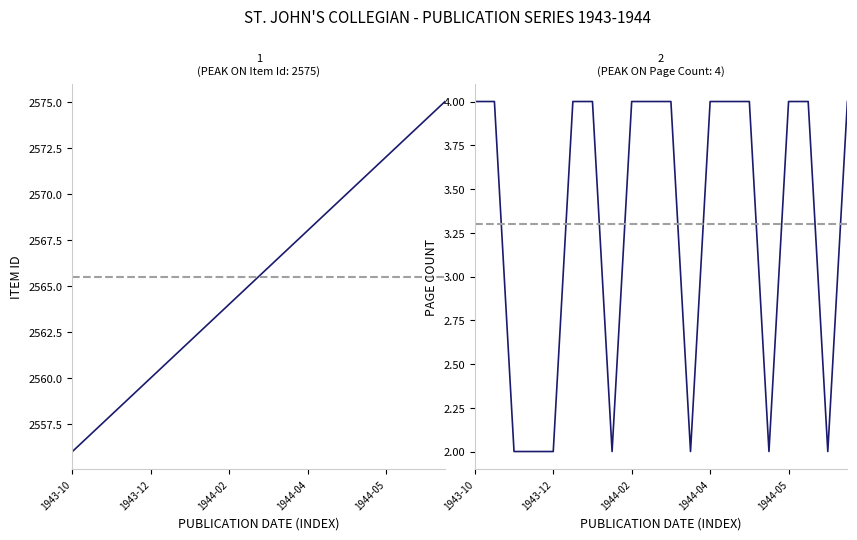

What is the total value across all series at 10?

2570